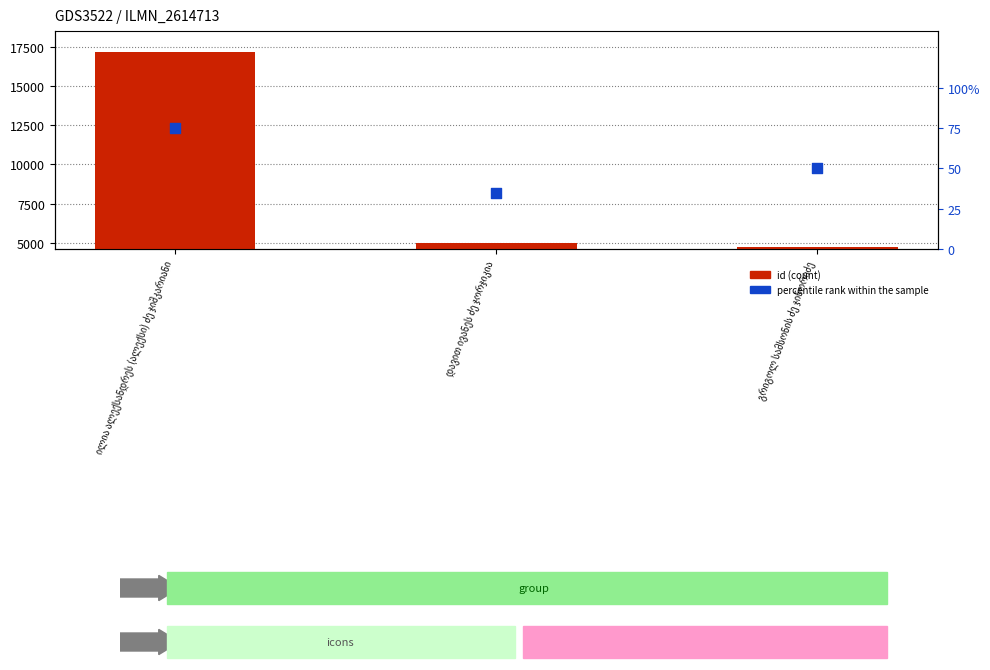

Which series has the largest total across all categories?

id (count)